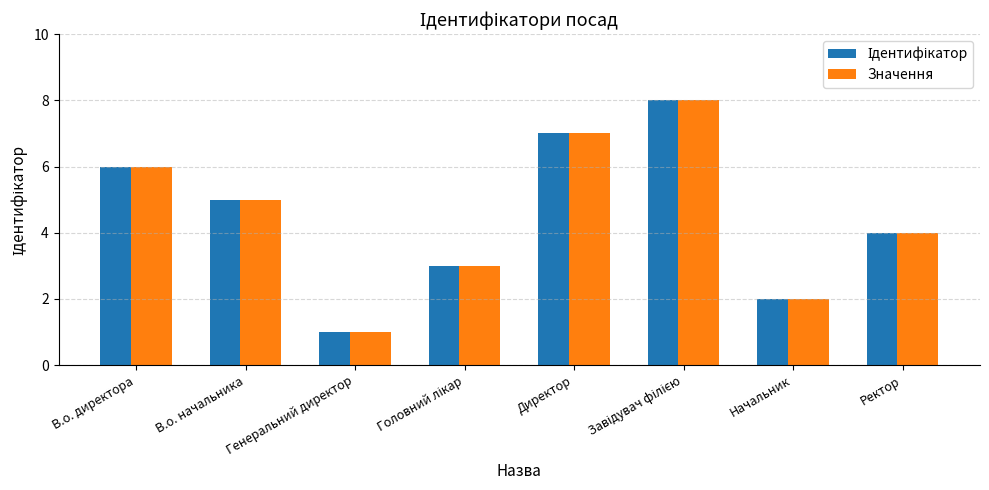

Count the number of categories in the chart.

8